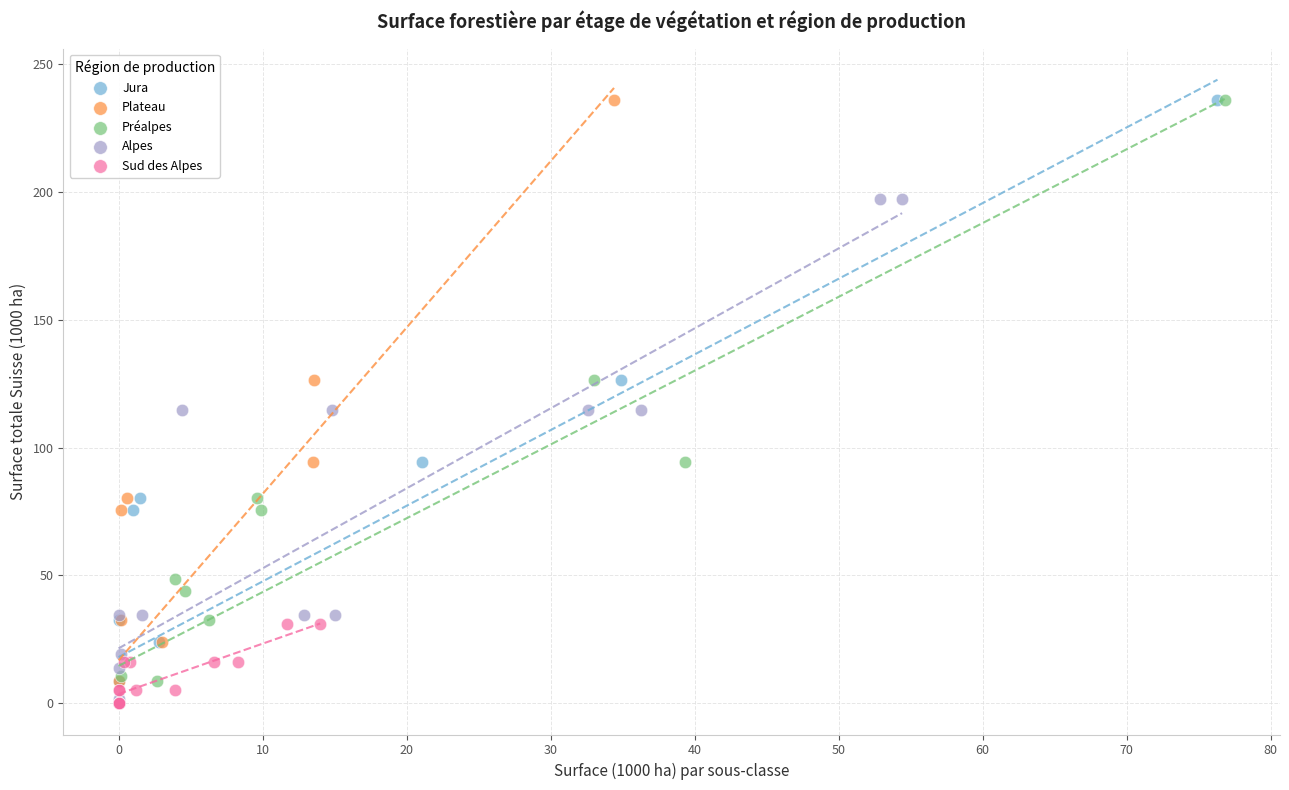

What are all the series names shown in the legend?

Jura, Plateau, Préalpes, Alpes, Sud des Alpes